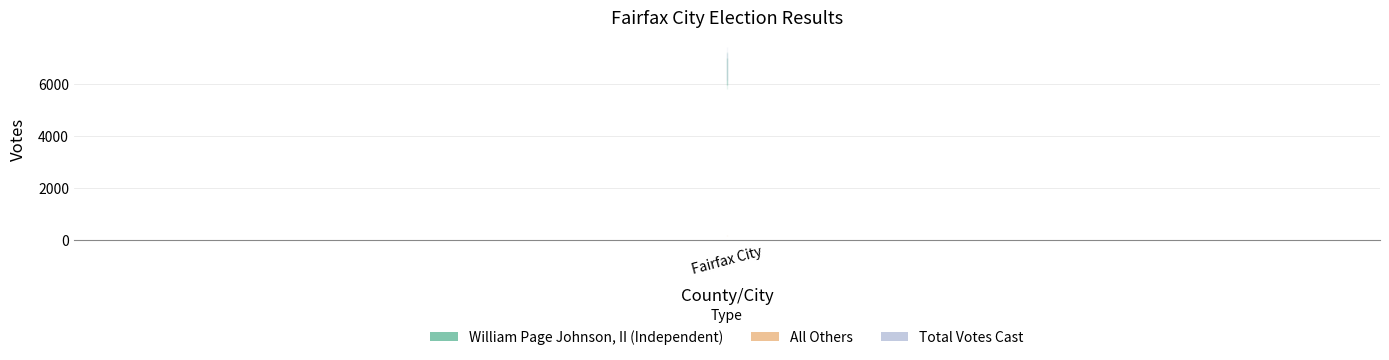

What is the label of the 2nd point from the right?

Fairfax City